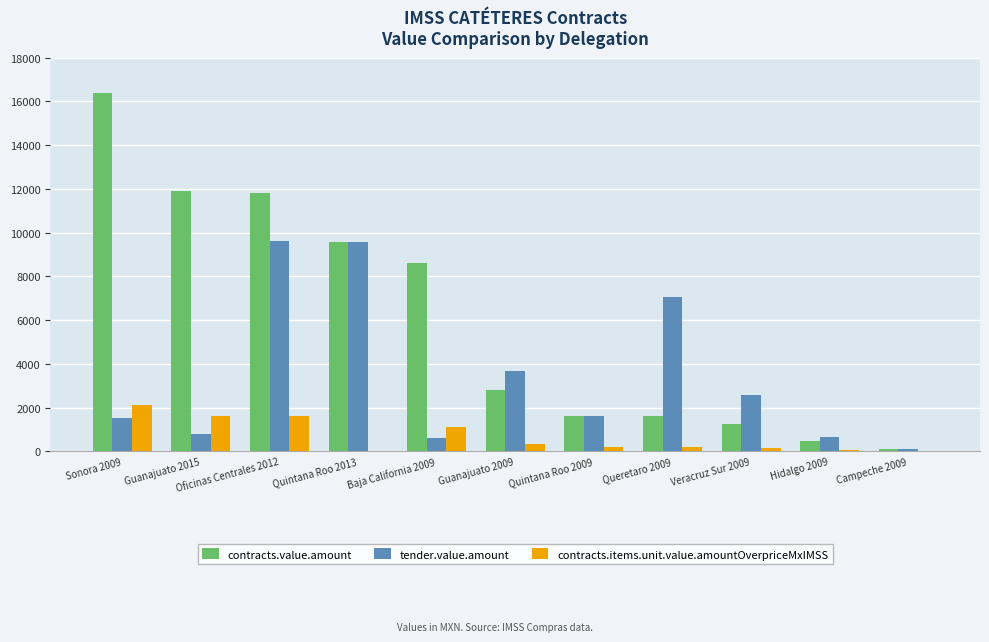

True or false: tender.value.amount has a value of 5862.5 at Guanajuato 2009.

False